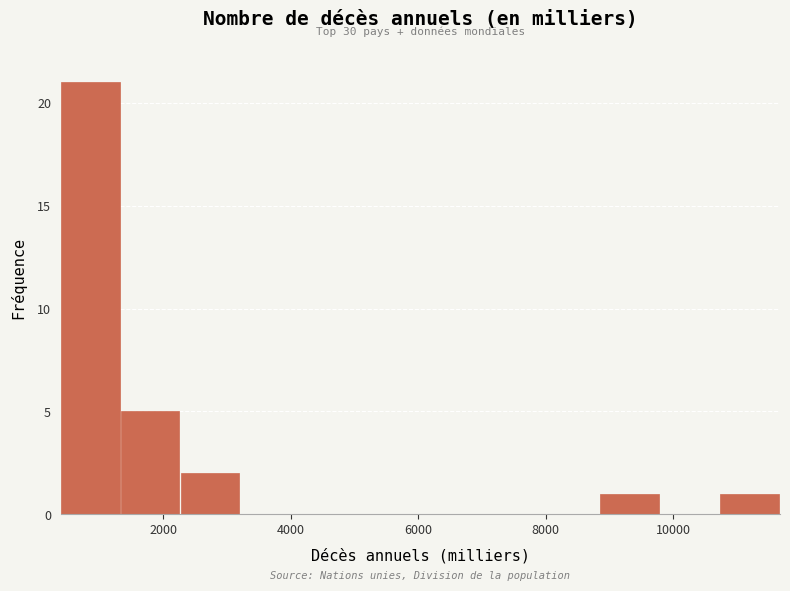

Over which range of the x-axis is the bar tallest?

400 to 1400